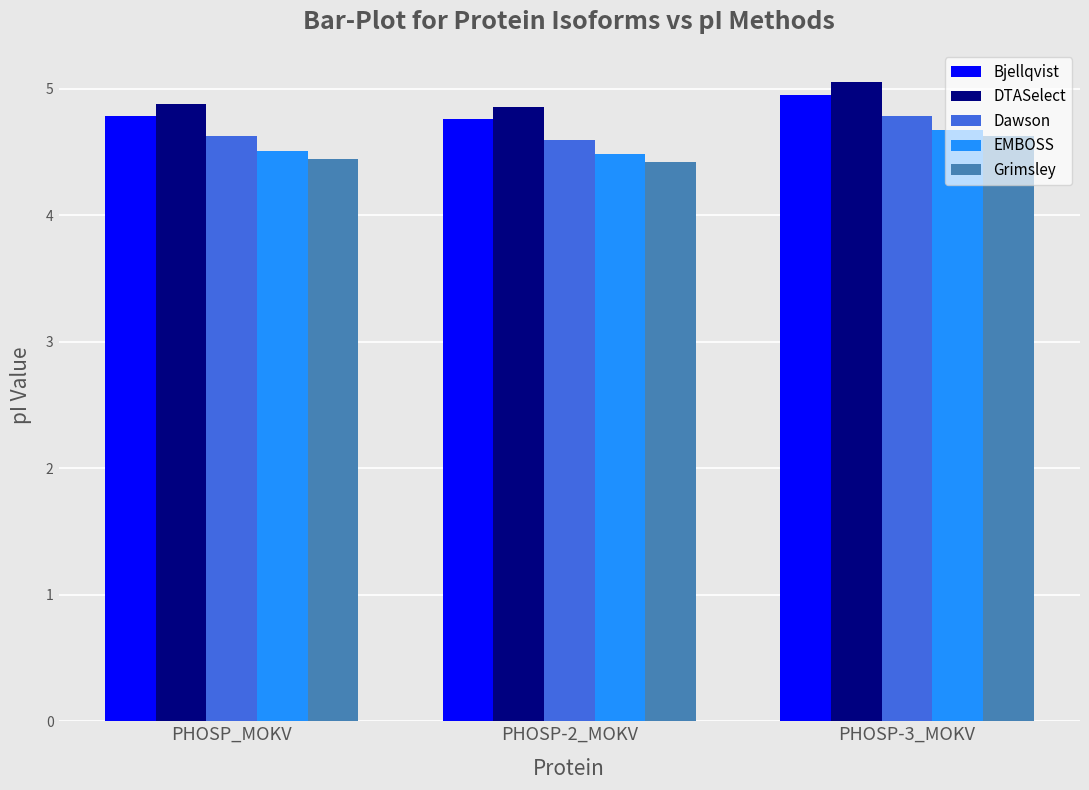

Reading left to right, list all the values displayed in this chart.

Bjellqvist: PHOSP_MOKV=4.8	PHOSP-2_MOKV=4.8	PHOSP-3_MOKV=5.0
DTASelect: PHOSP_MOKV=4.9	PHOSP-2_MOKV=4.9	PHOSP-3_MOKV=5.1
Dawson: PHOSP_MOKV=4.6	PHOSP-2_MOKV=4.6	PHOSP-3_MOKV=4.8
EMBOSS: PHOSP_MOKV=4.5	PHOSP-2_MOKV=4.5	PHOSP-3_MOKV=4.7
Grimsley: PHOSP_MOKV=4.4	PHOSP-2_MOKV=4.4	PHOSP-3_MOKV=4.6